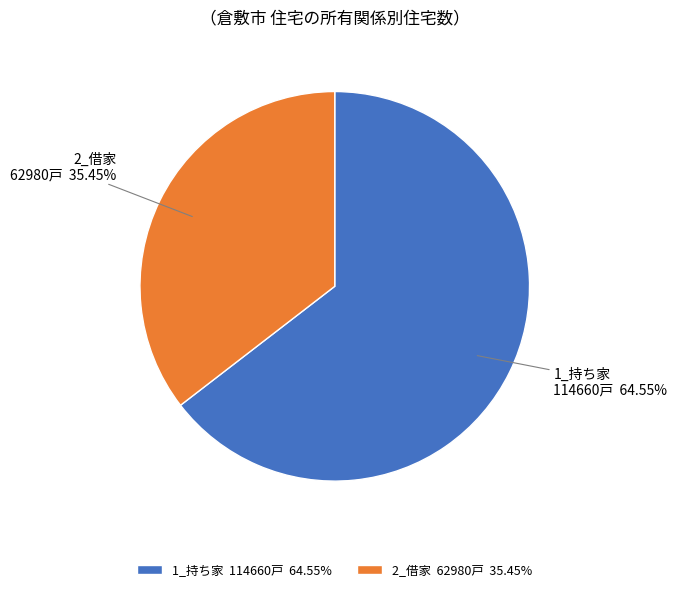

How many segments does this pie chart have?

2